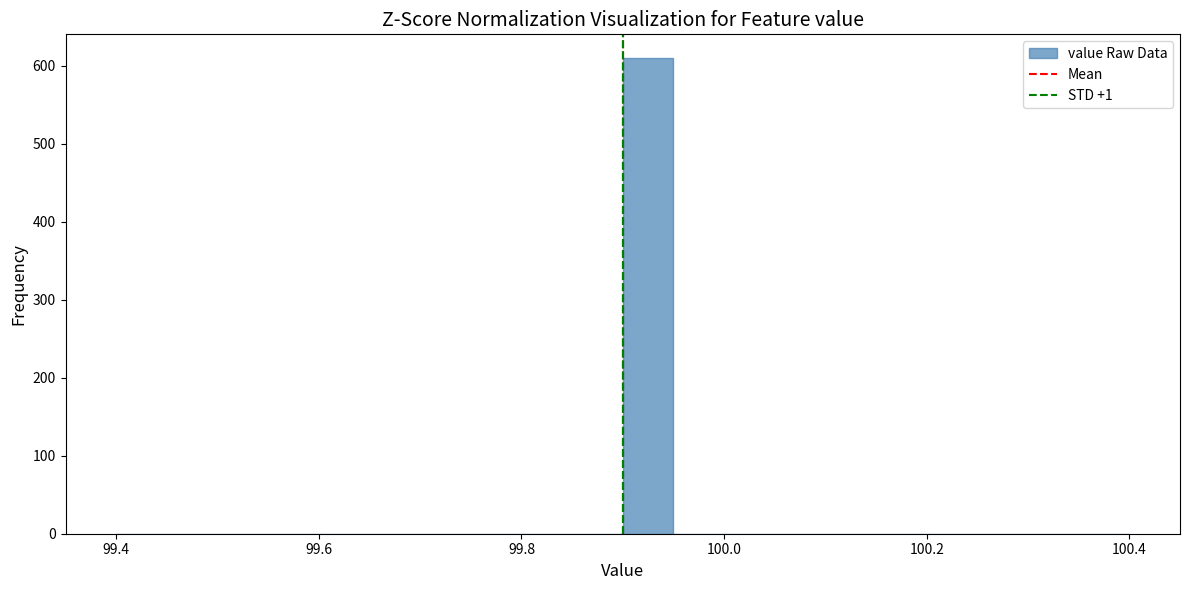

Read against the x-axis, roughly where is the centre of the tallest bar?

99.92